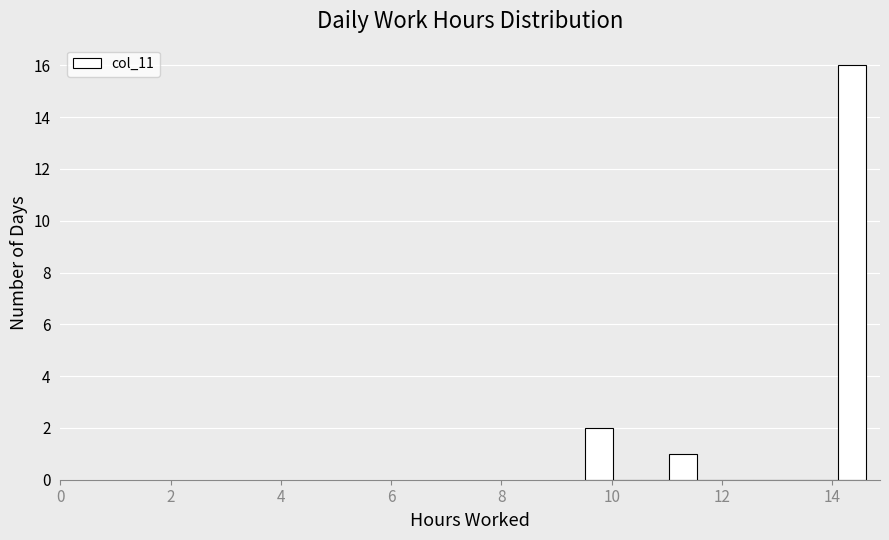

Read against the x-axis, roughly where is the centre of the tallest bar?

14.4